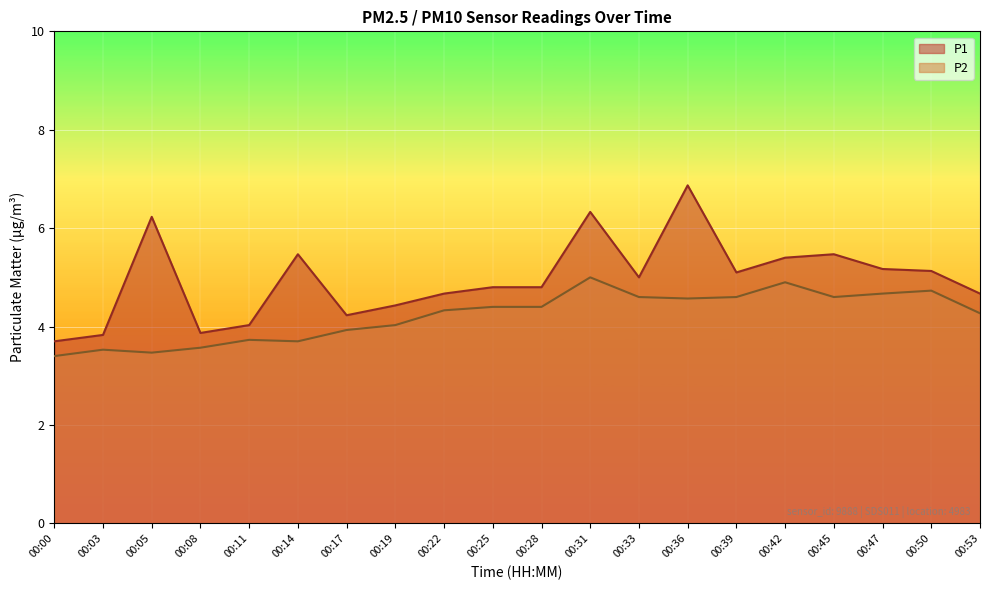

In P1, how many points are higher than both neighbors (excluding endpoints)?

5